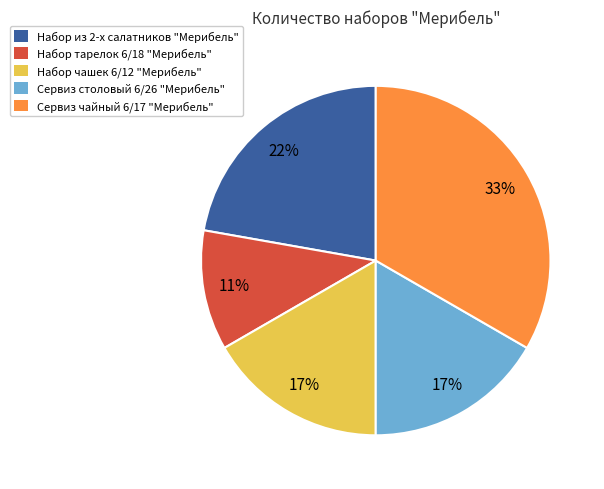

Does any single category account for the majority?

No